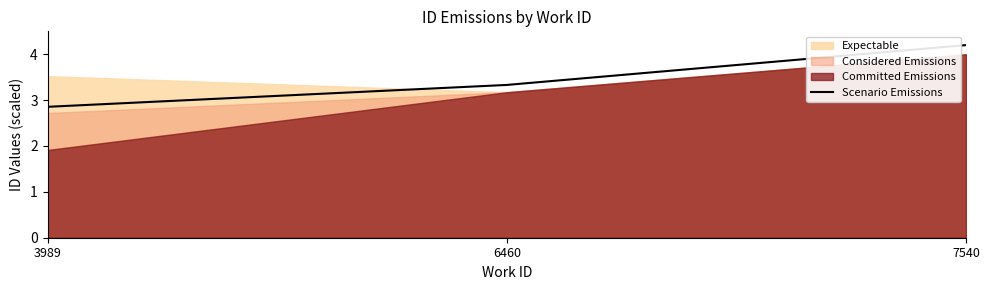

Rank the categories by value from lowest to highest.

3989, 6460, 7540